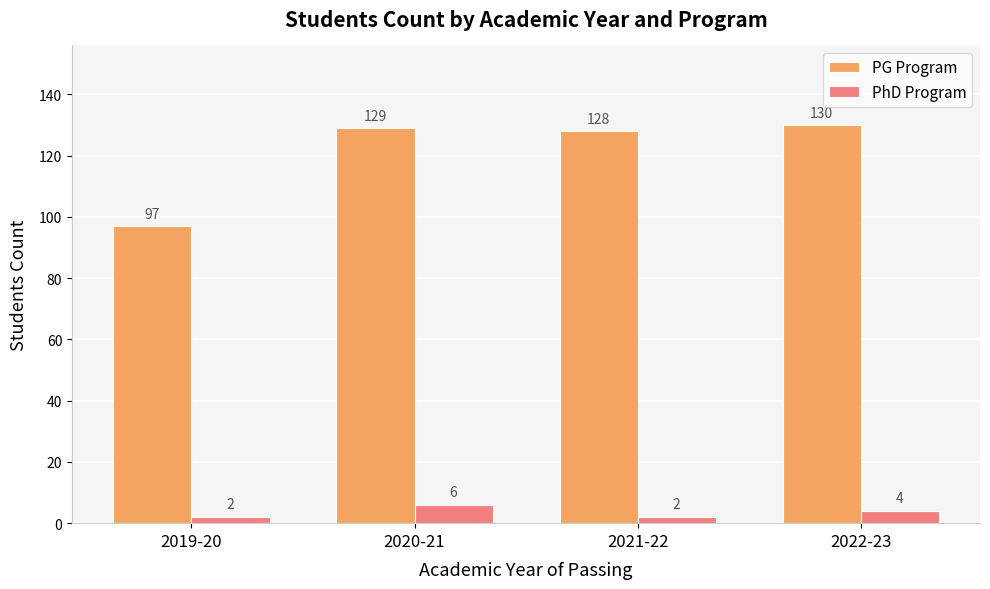

What is the lowest value of the PhD Program series?

2